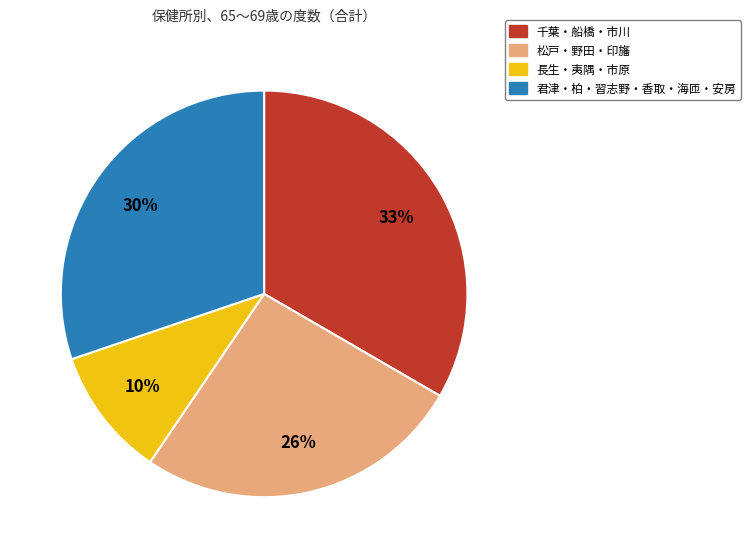

Does any single category account for the majority?

No